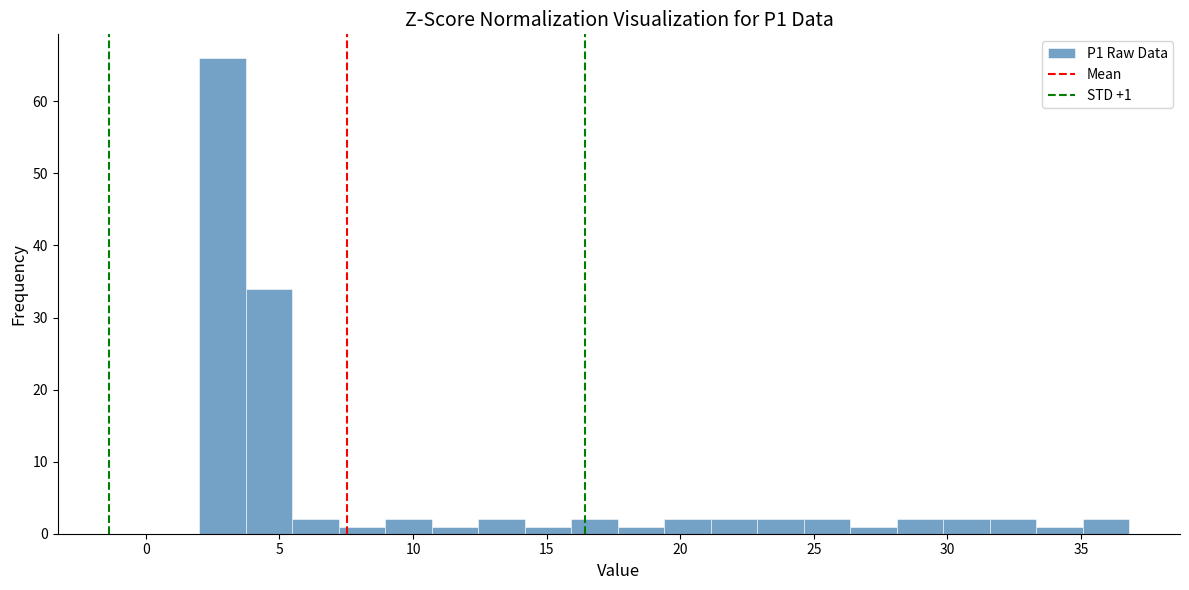

Read against the x-axis, roughly where is the centre of the tallest bar?

3.0